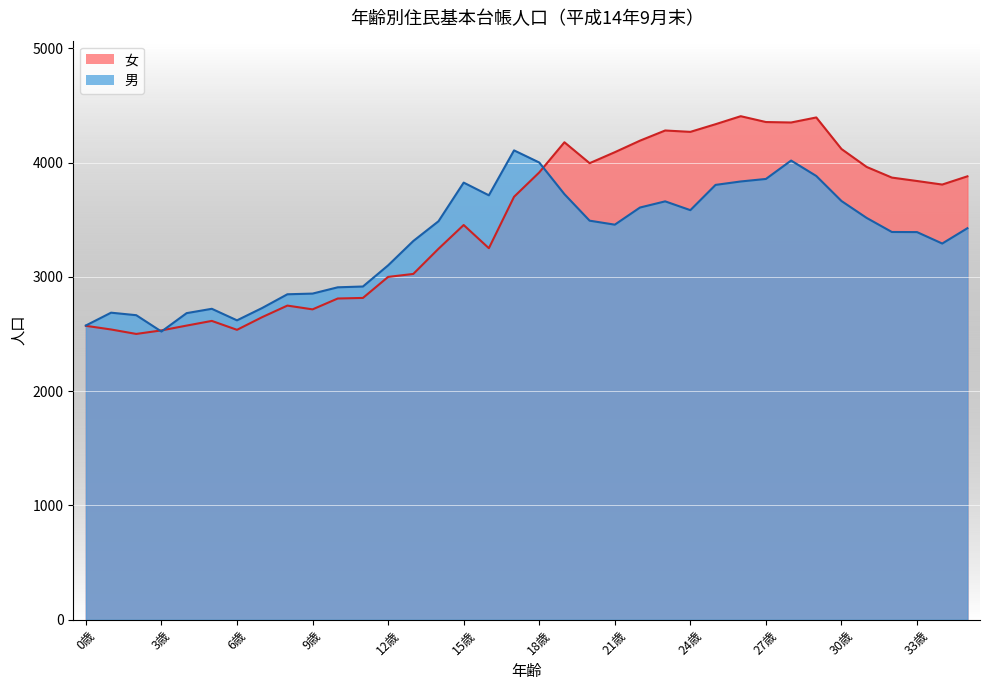

What is the maximum value shown in the chart?

4406